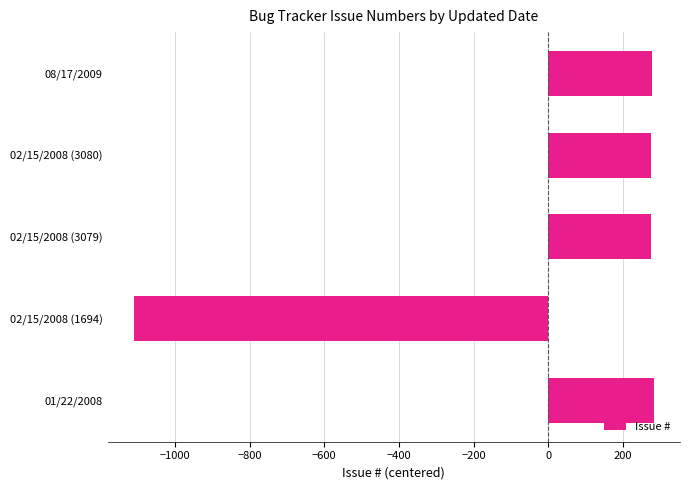

What is the greatest value displayed?

282.8